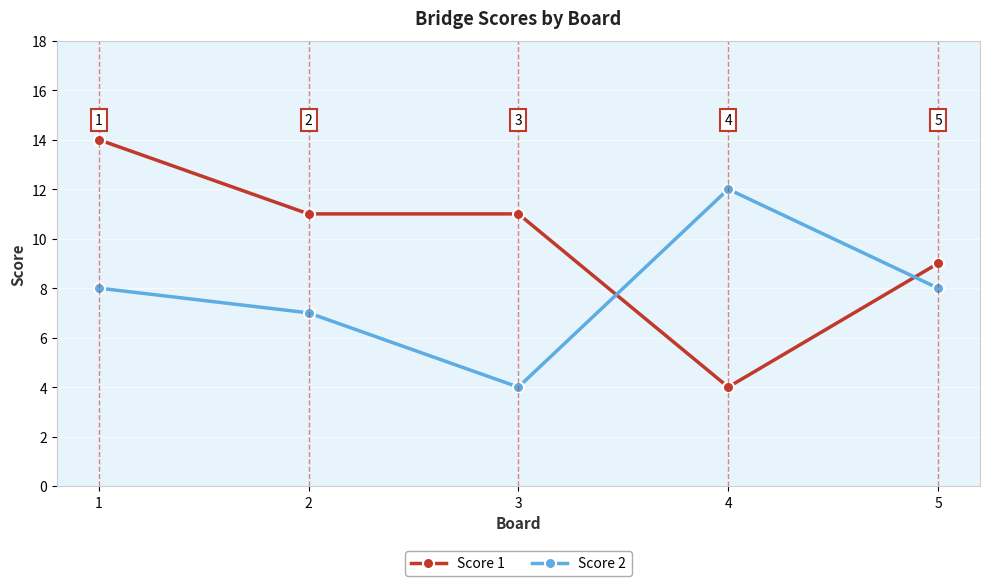

Where is the first local minimum for Score 2?

3